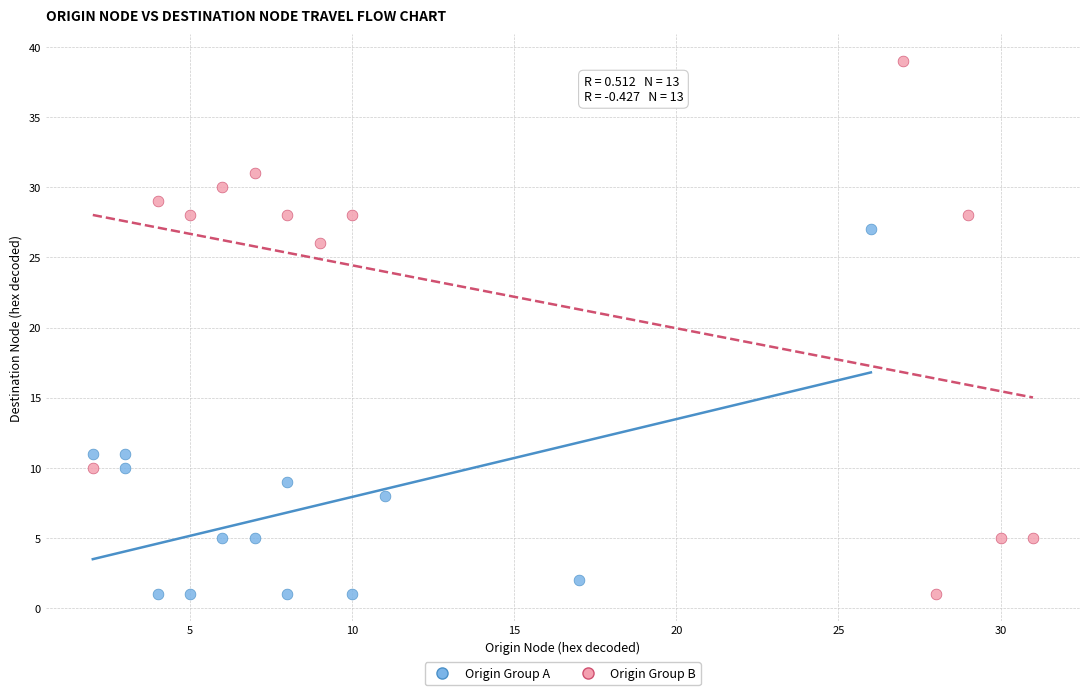

Which series has the largest Y range (max minus min)?

Origin Group B